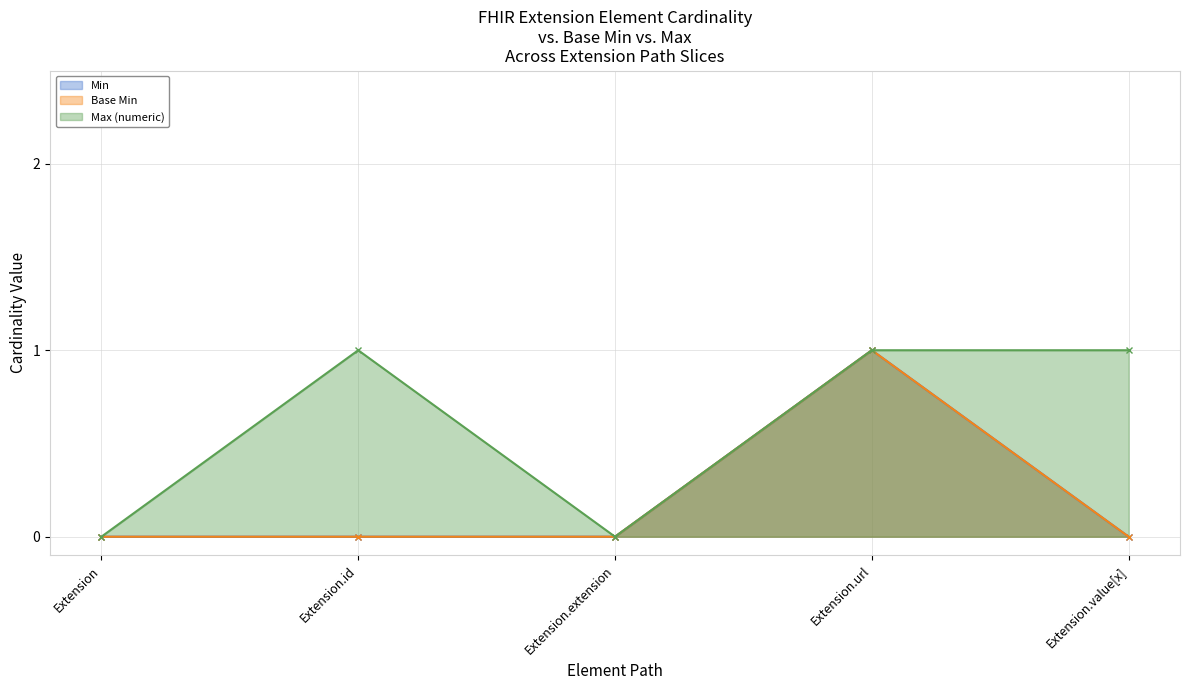

How many Base Min values are between 0 and 1?

5